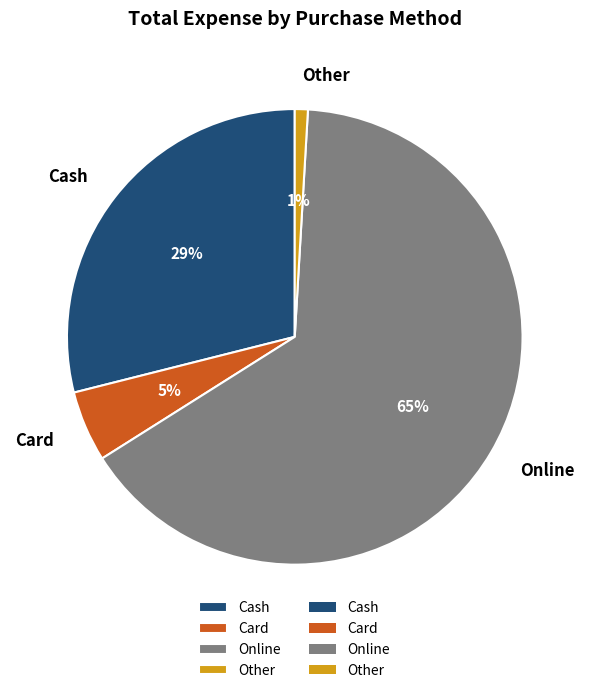

What percentage is the Online slice, to the nearest percent?

65%